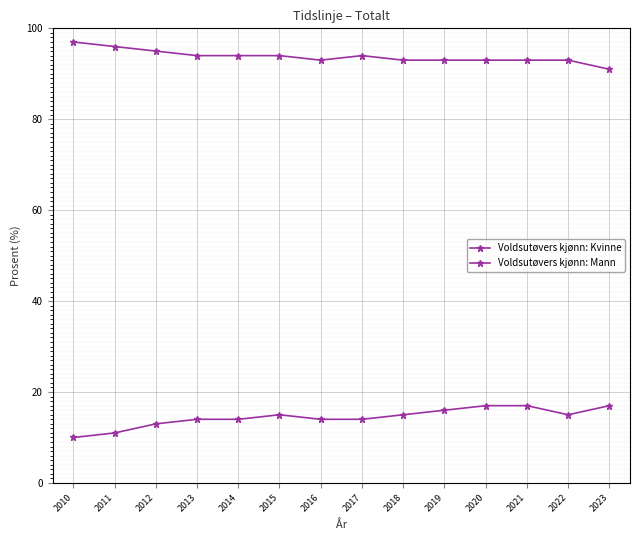

What is the average value of the Voldsutøvers kjønn: Kvinne series?

14